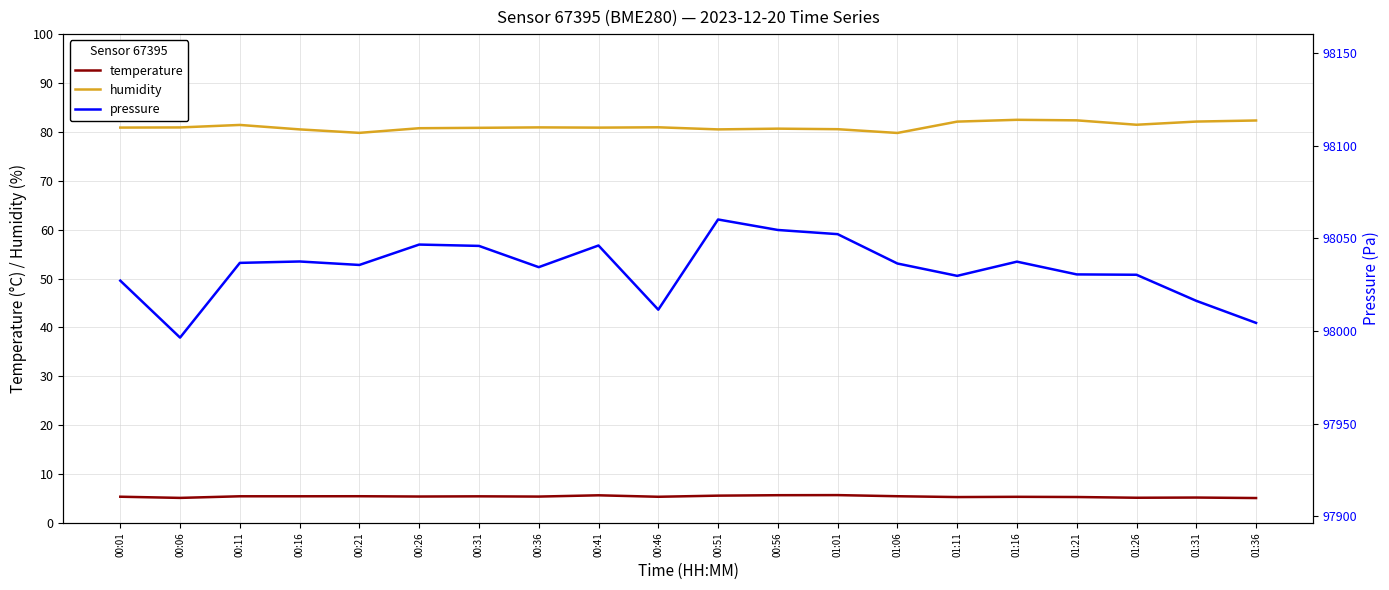

What are all the series names shown in the legend?

temperature, humidity, pressure